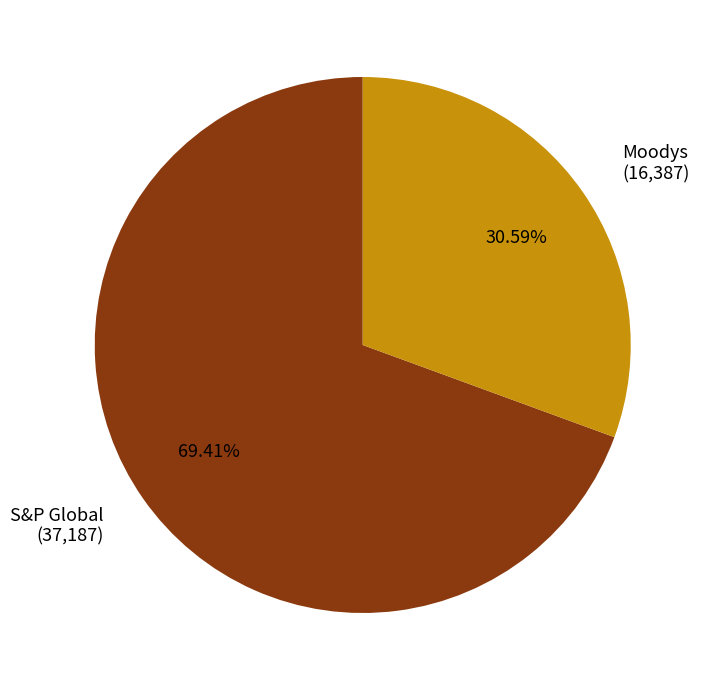

Which slice is the largest?

S&P Global